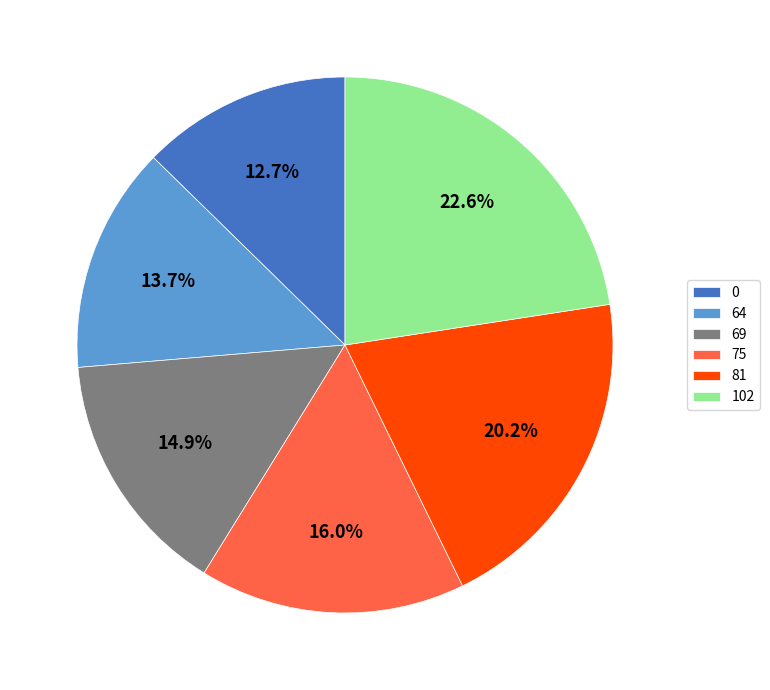

To the nearest percent, what is the difference between the 102 and 0 slice percentages?

10%